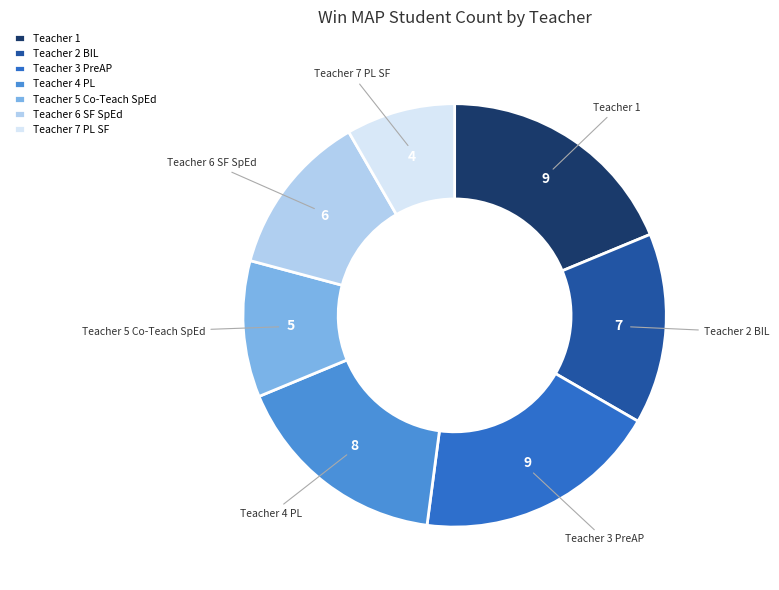

Is it true that Teacher 5 Co-Teach SpEd is 1% of the pie?

False